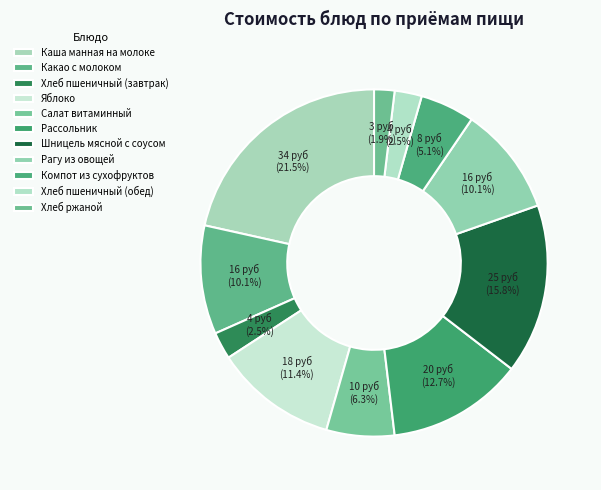

To the nearest percent, what is the difference between the Яблоко and Какао с молоком slice percentages?

1%